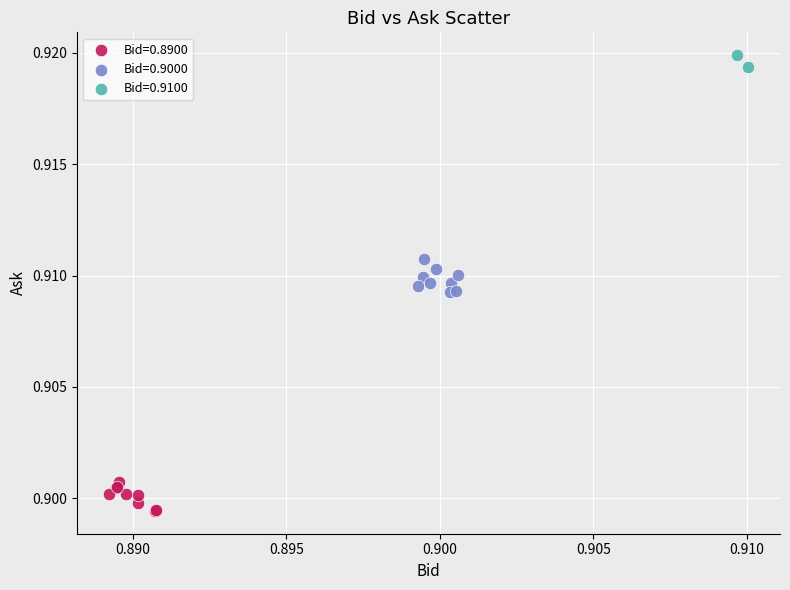

Which series contains the highest Y value?

Bid=0.9100